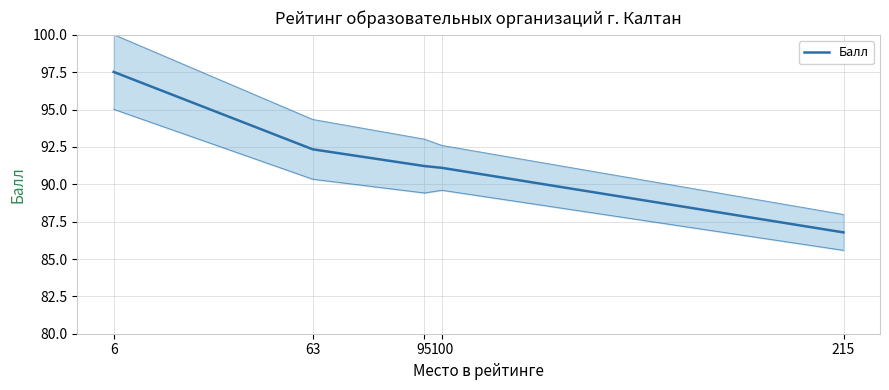

True or false: there are more than 1 points higher than both neighbors.

False